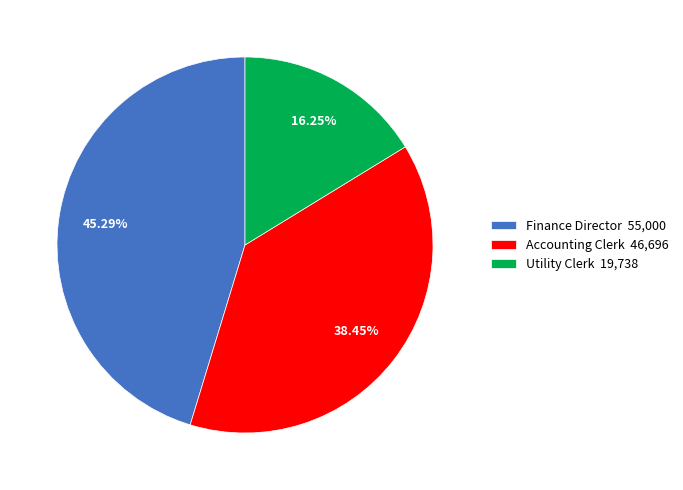

Combined, do Finance Director and Accounting Clerk account for over 50%?

Yes